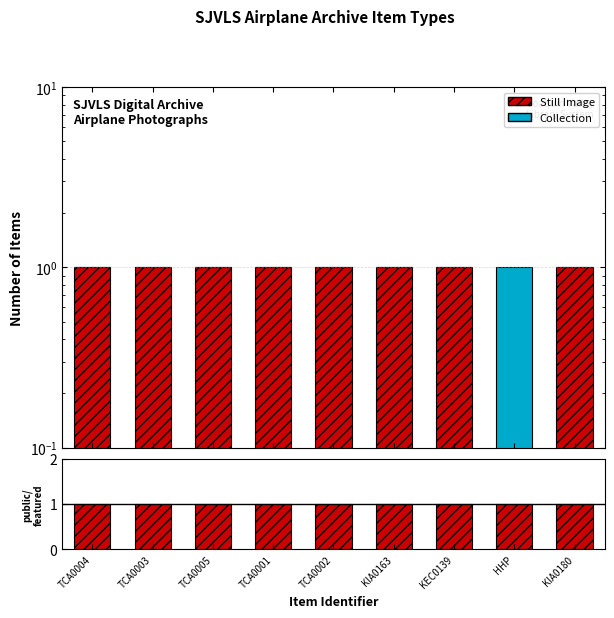

What is the sum of all public/featured ratio values?

9